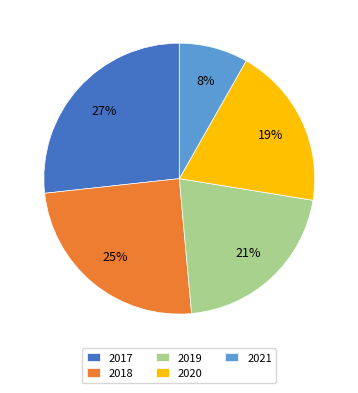

Combined, do 2020 and 2017 account for over 50%?

No